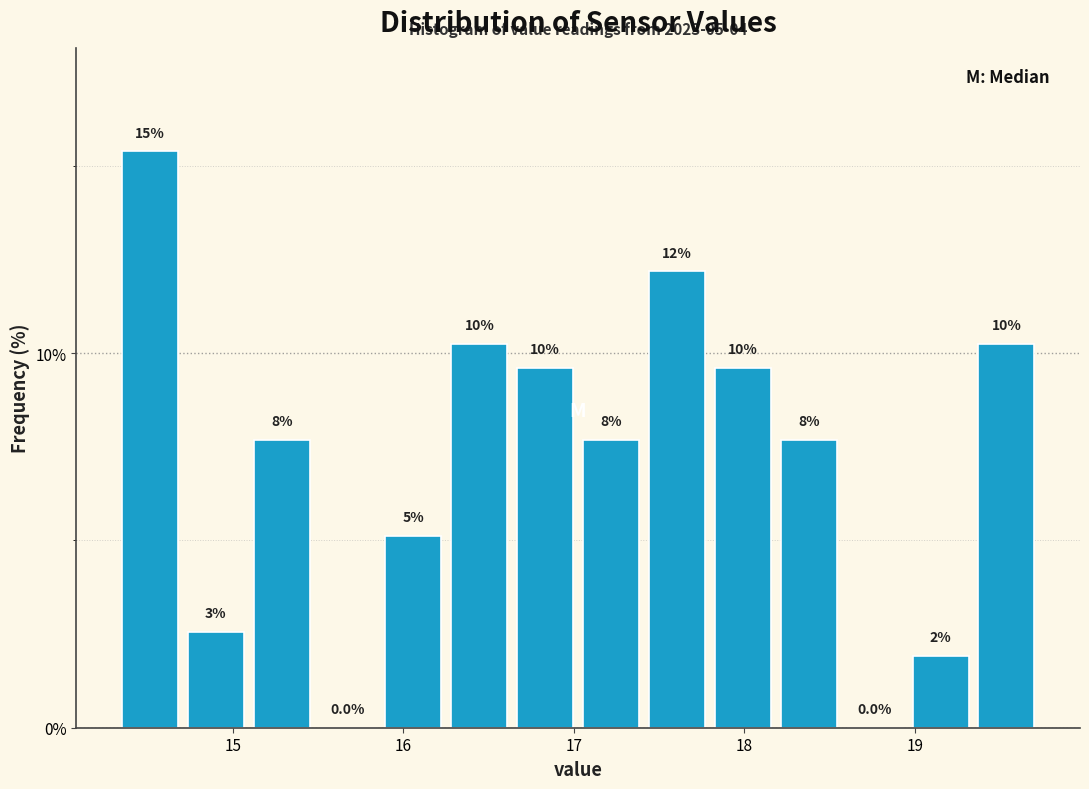

Around what value on the x-axis is the tallest bar? Give the approximate position of its centre, as read against the axis.

14.5